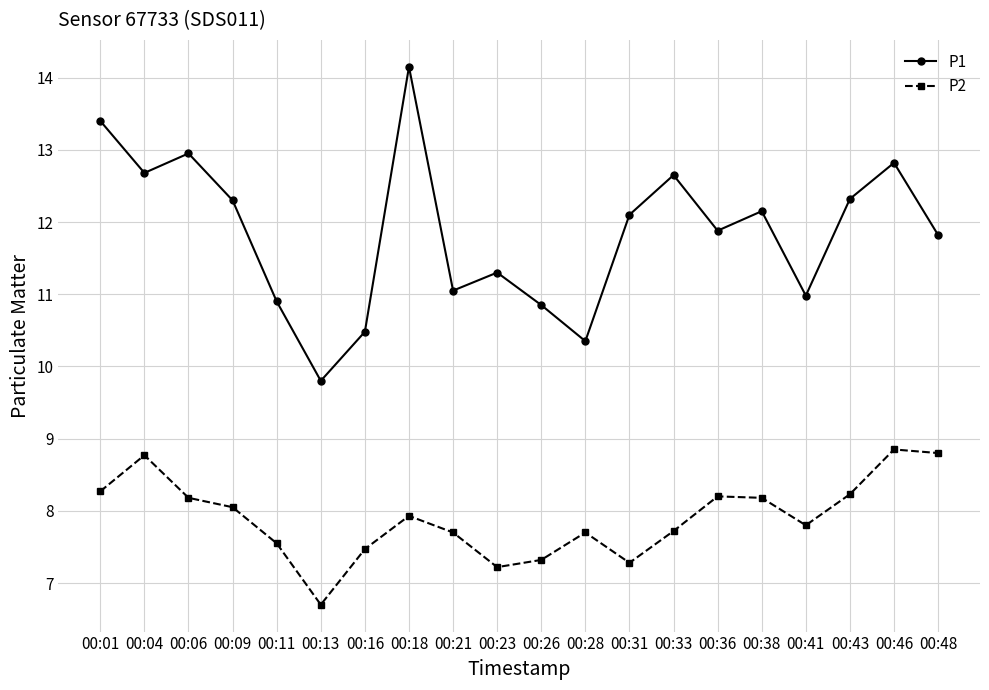

What is the spread (max minus min) of values at 00:48?

3.0